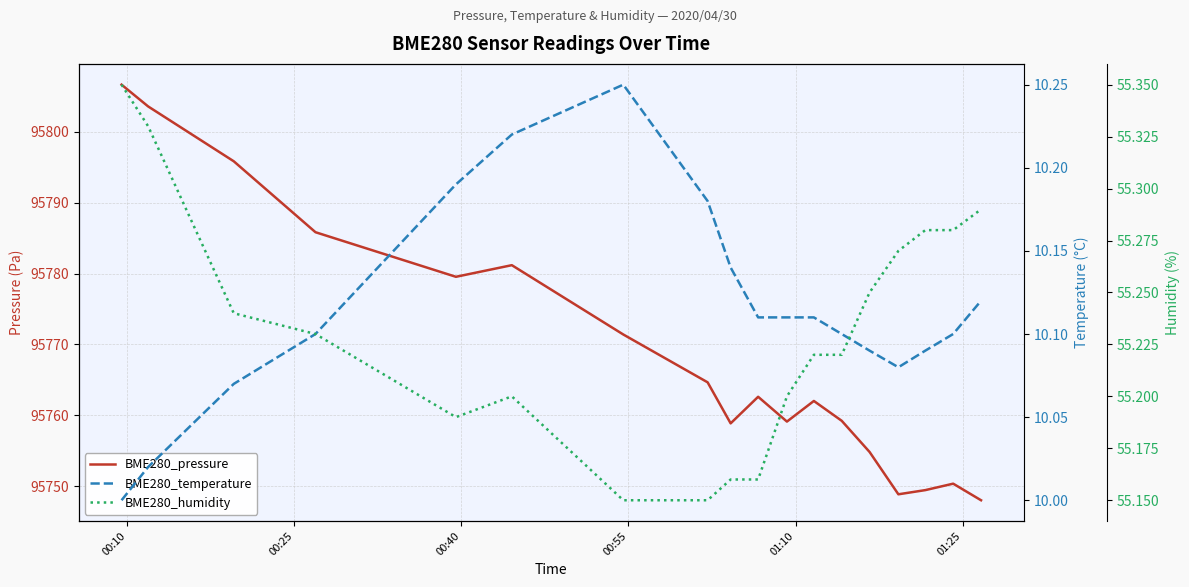

Which series has the largest range (max minus min)?

BME280_pressure